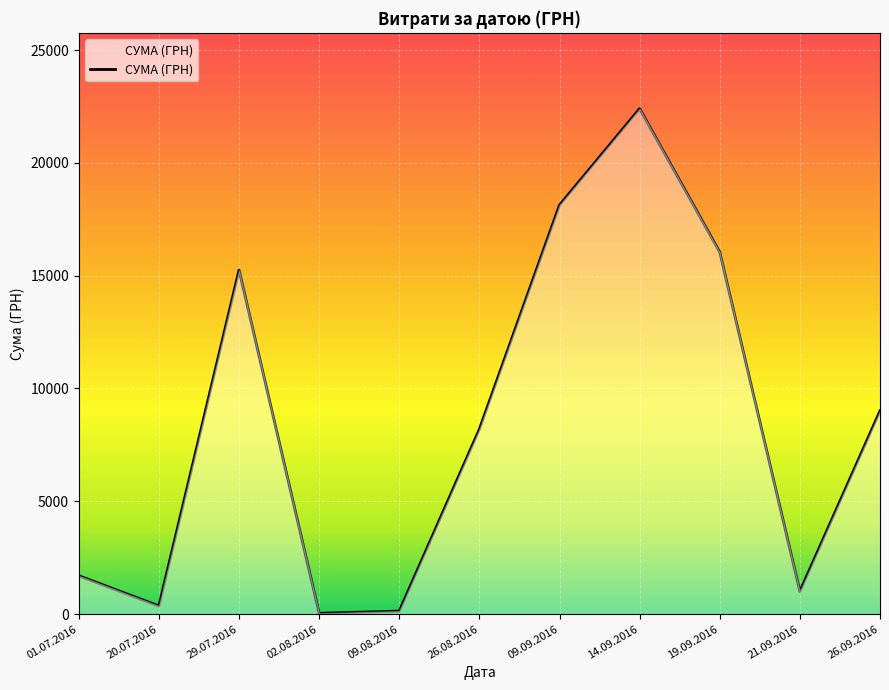

What is the difference between the second highest and second lowest values?

17994.3